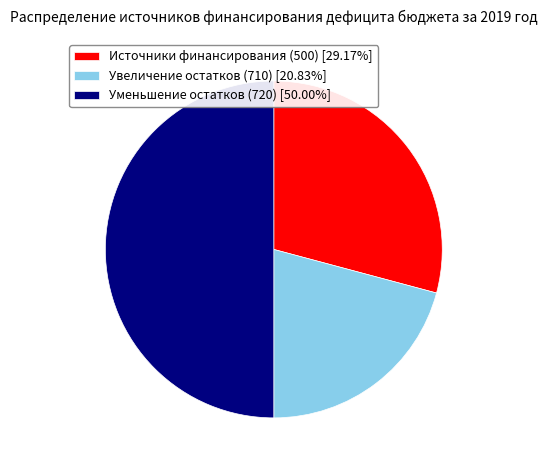

Is the sum of Уменьшение остатков (720) [50.00%] and Увеличение остатков (710) [20.83%] greater than half?

Yes